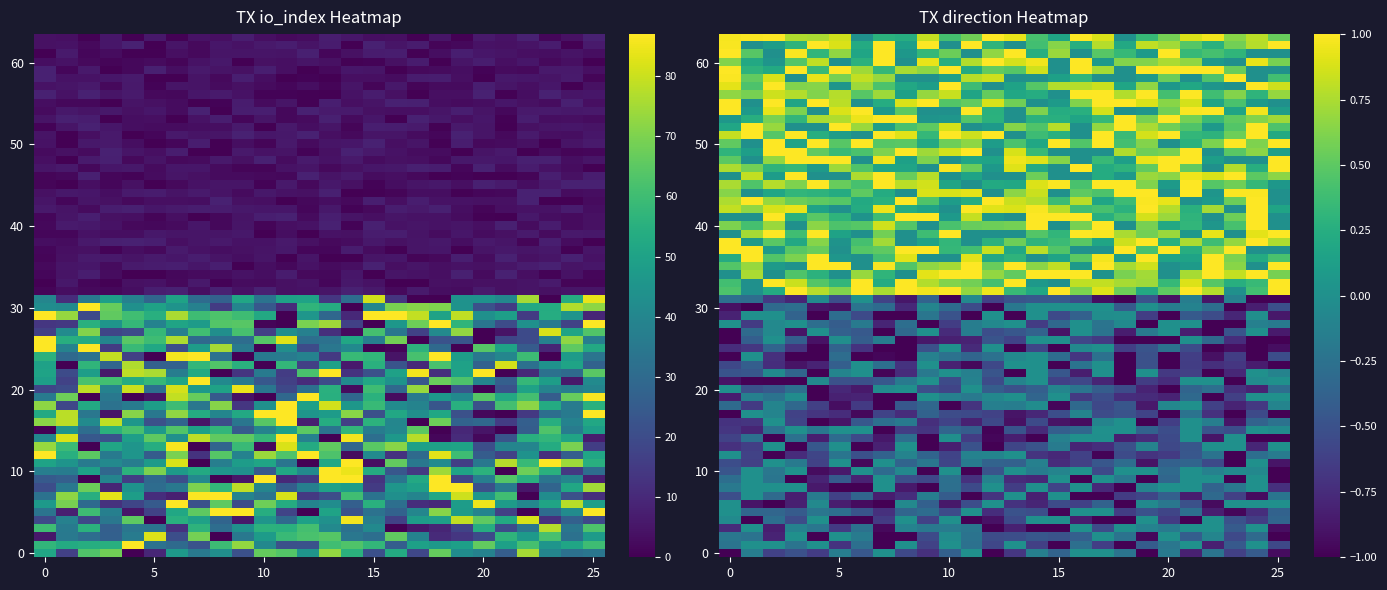

How many distinct data groups are displayed?

2